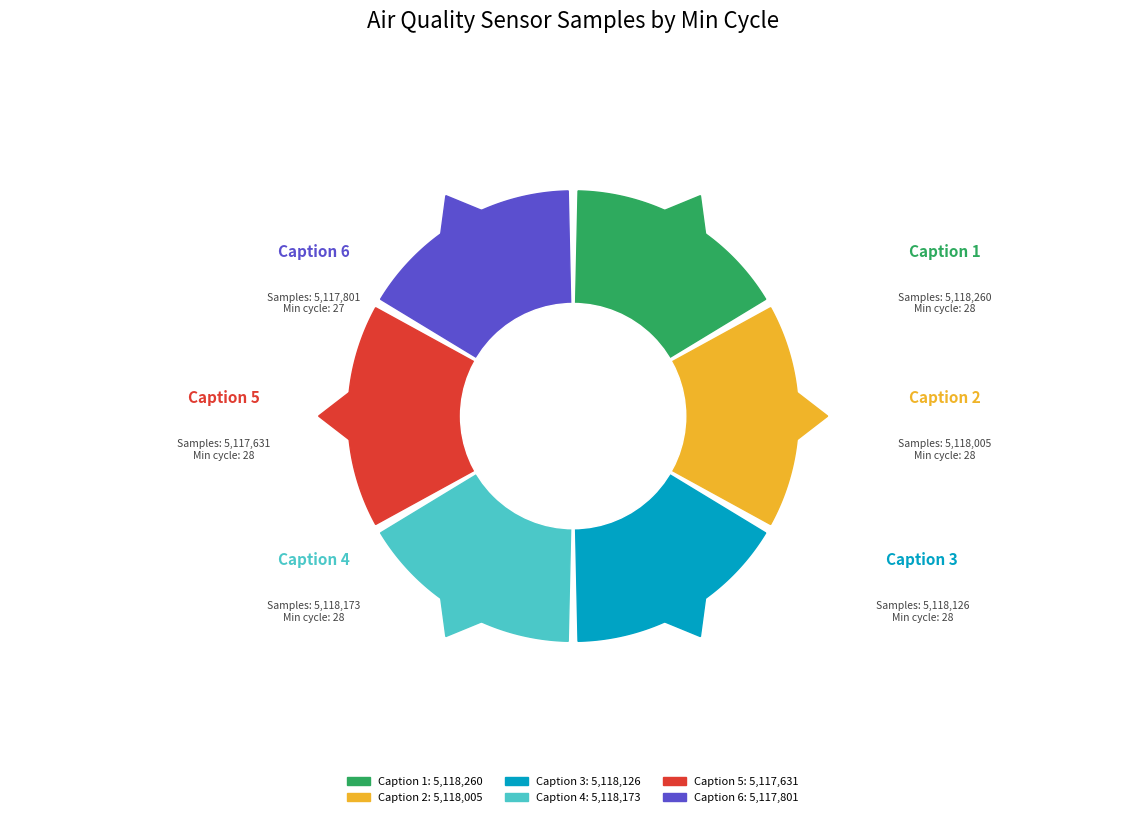

Is there a majority slice in this chart?

No